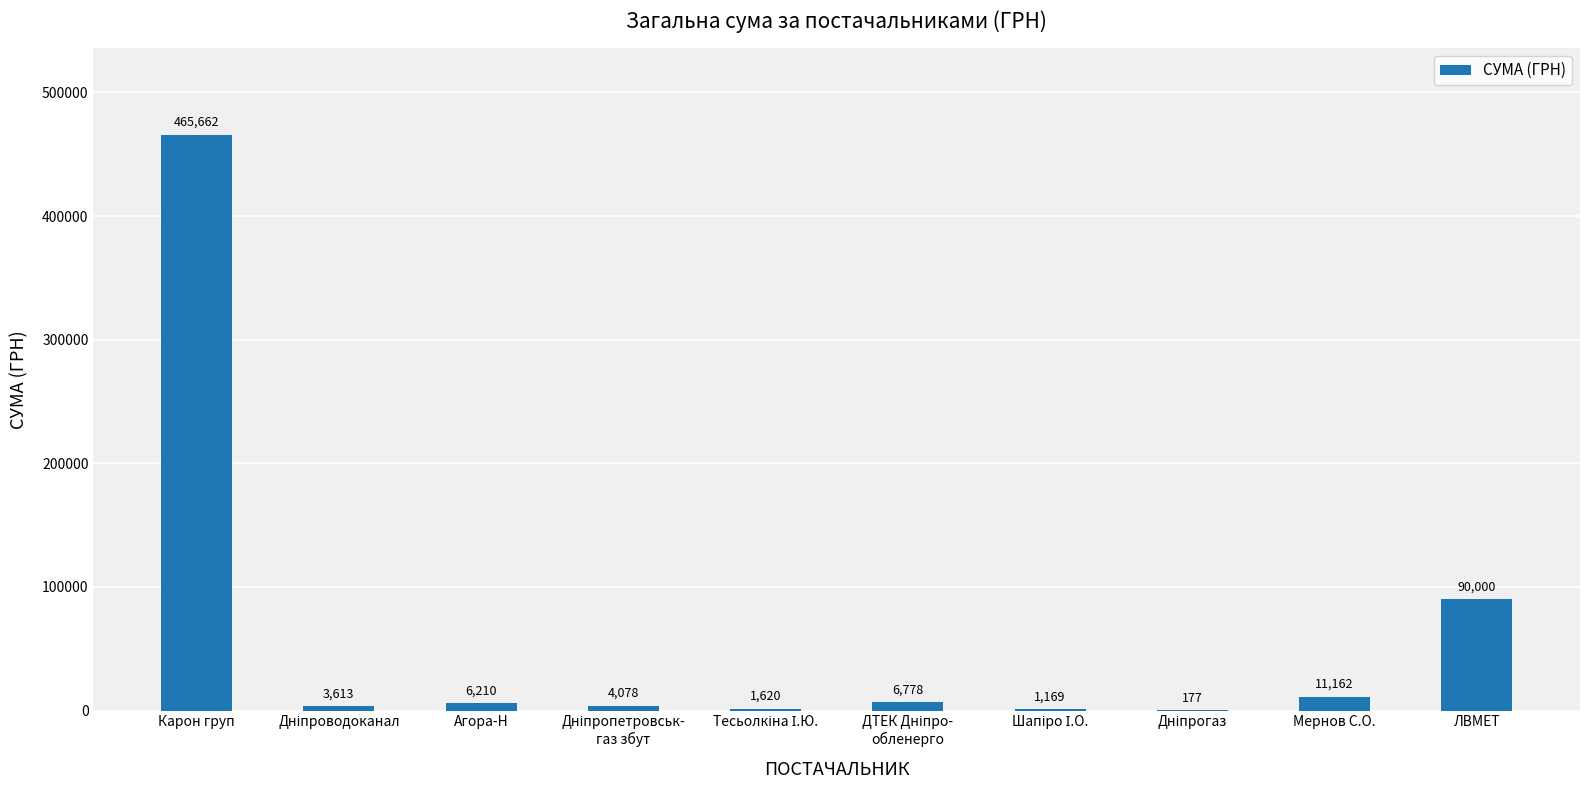

At which label is the value closest to 232919?

ЛВМЕТ